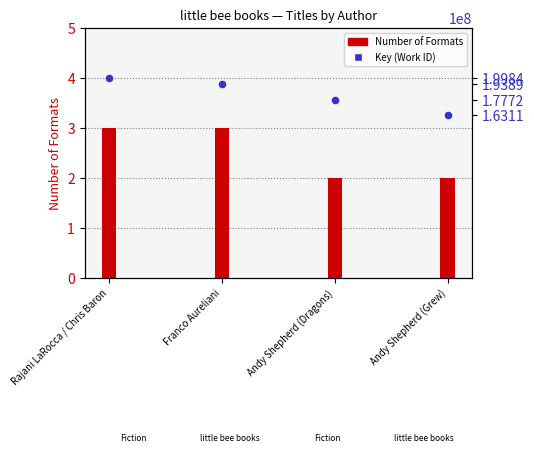

Which has a higher value, Andy Shepherd (Grew) or Andy Shepherd (Dragons)?

Andy Shepherd (Dragons)